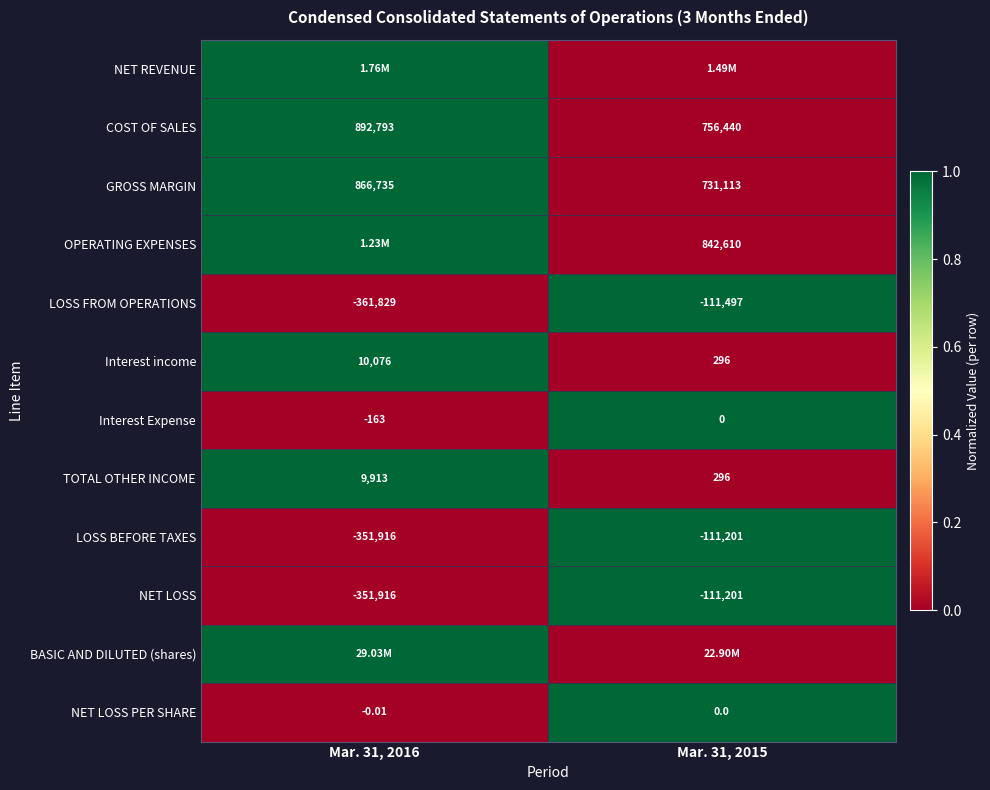

Is the value of NET LOSS at Mar. 31, 2016 greater than the value of LOSS FROM OPERATIONS at Mar. 31, 2015?

No